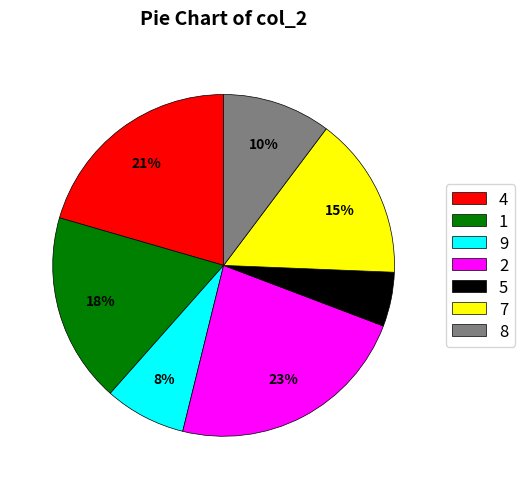

To the nearest percent, what is the difference between the 9 and 1 slice percentages?

10%